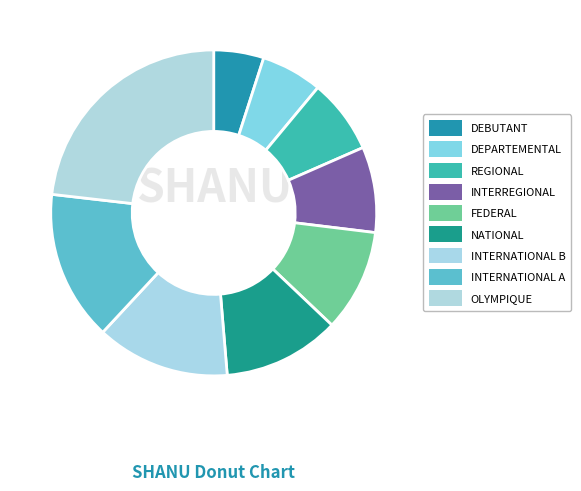

What is the ratio of the value at DEPARTEMENTAL to the value at INTERNATIONAL A?

0.4